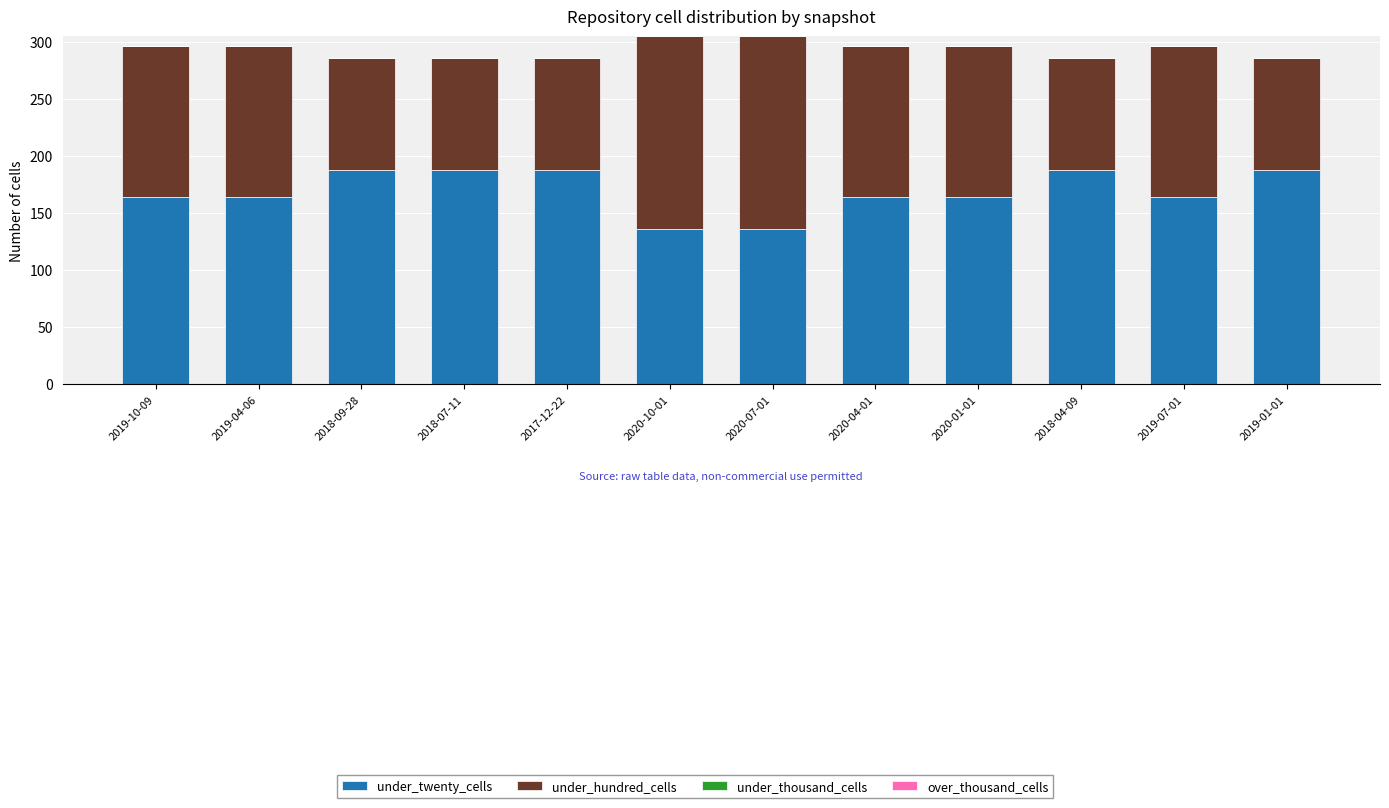

What is the total value across all series at 2019-07-01?

296